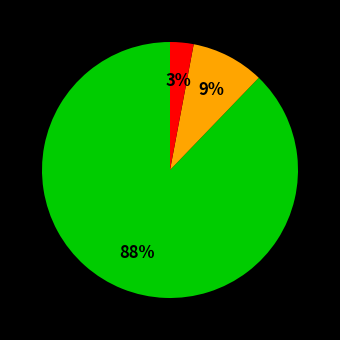

To the nearest percent, what is the difference between the largest and smallest slice percentages?

85%